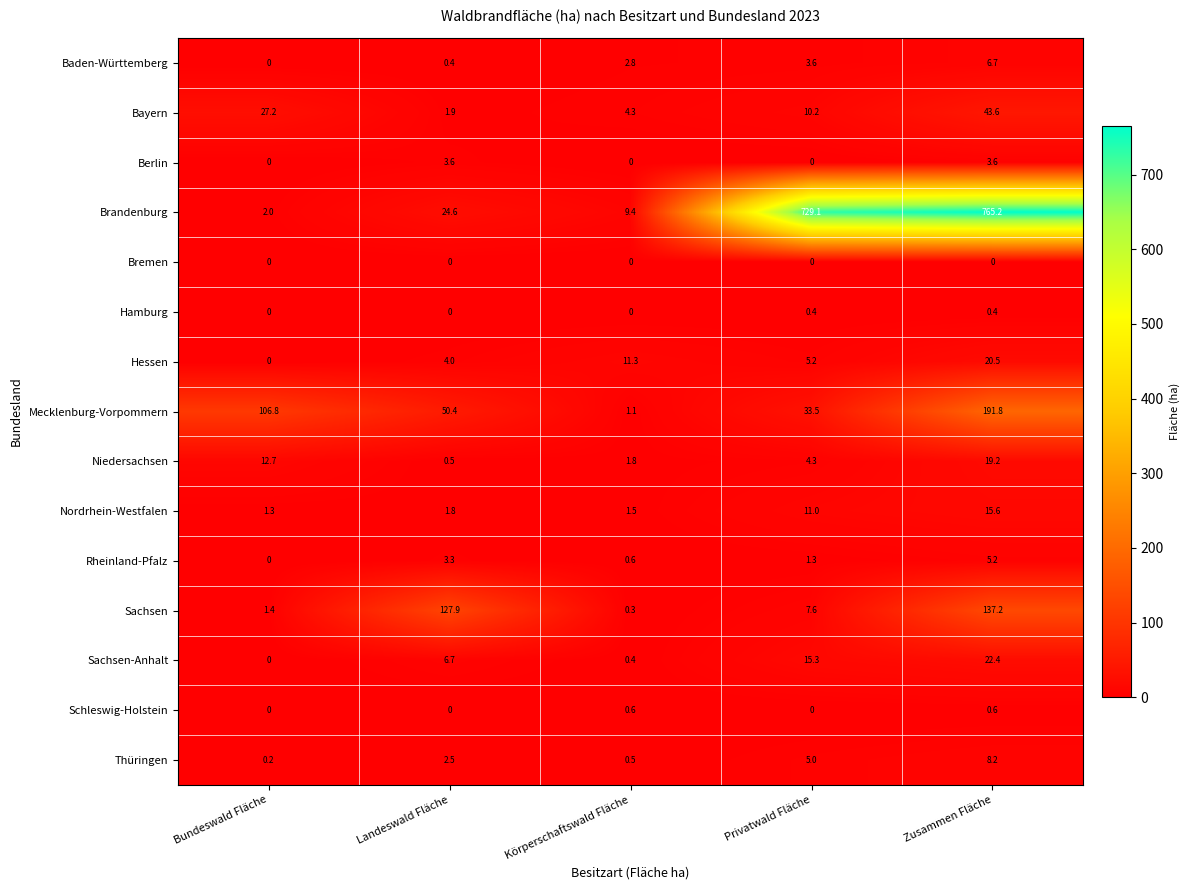

Count the number of data series in this chart.

15